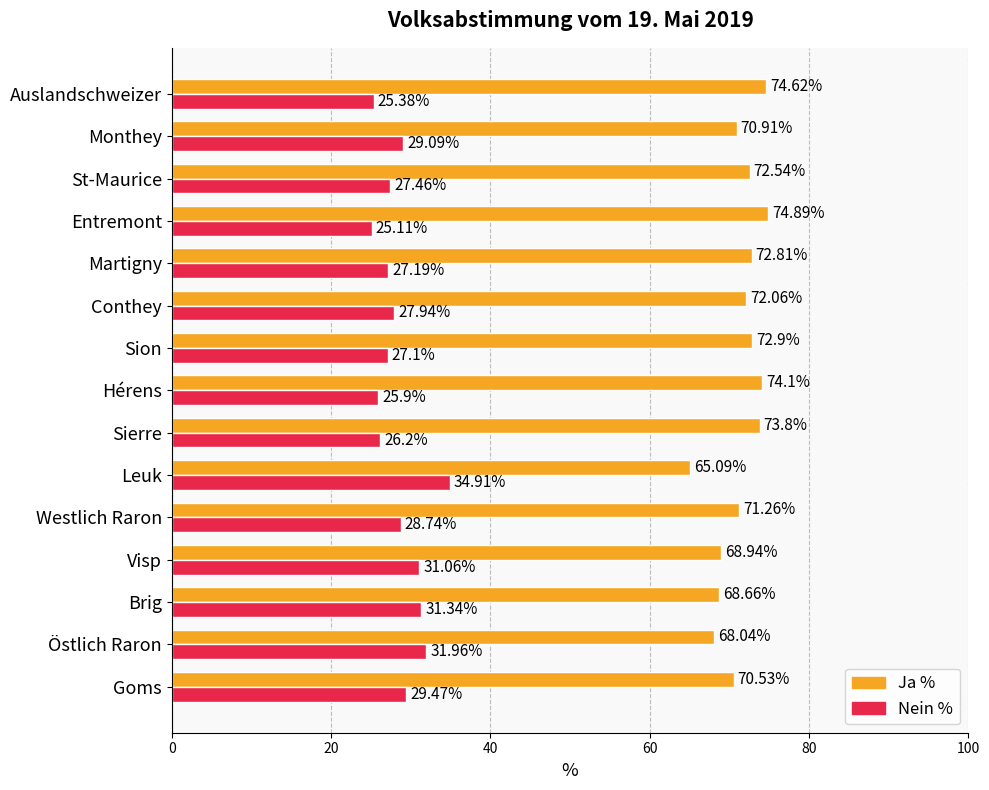

Which series has the largest total across all categories?

Ja %